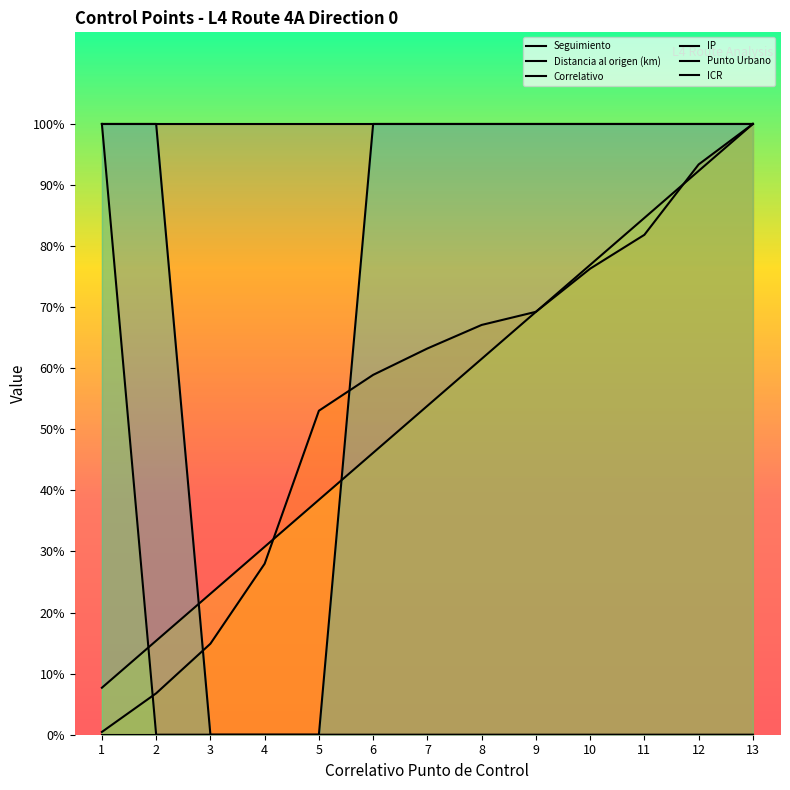

Reading left to right, what are all the values shown in this chart?

Seguimiento: 1=1.0	2=1.0	3=1.0	4=1.0	5=1.0	6=1.0	7=1.0	8=1.0	9=1.0	10=1.0	11=1.0	12=1.0	13=1.0
Distancia al origen (km): 1=0.0	2=0.1	3=0.1	4=0.3	5=0.5	6=0.6	7=0.6	8=0.7	9=0.7	10=0.8	11=0.8	12=0.9	13=1.0
Correlativo: 1=0.1	2=0.2	3=0.2	4=0.3	5=0.4	6=0.5	7=0.5	8=0.6	9=0.7	10=0.8	11=0.8	12=0.9	13=1.0
IP: 1=1.0	2=0.0	3=0.0	4=0.0	5=0.0	6=0.0	7=0.0	8=0.0	9=0.0	10=0.0	11=0.0	12=0.0	13=0.0
Punto Urbano: 1=1.0	2=1.0	3=0.0	4=0.0	5=0.0	6=1.0	7=1.0	8=1.0	9=1.0	10=1.0	11=1.0	12=1.0	13=1.0
ICR: 1=0.0	2=0.0	3=0.0	4=0.0	5=0.0	6=0.0	7=0.0	8=0.0	9=0.0	10=0.0	11=0.0	12=0.0	13=0.0